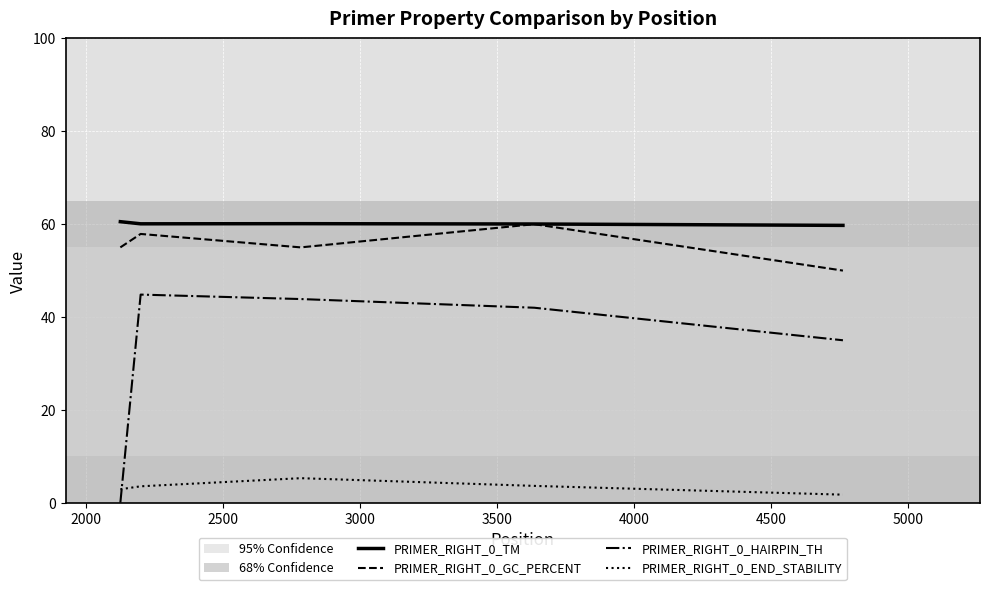

What is the greatest value displayed?

60.5